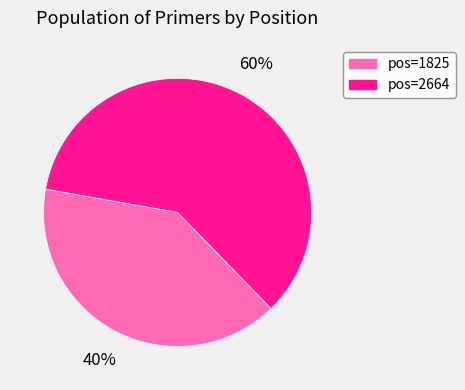

Is there any slice that represents more than half of the pie?

Yes